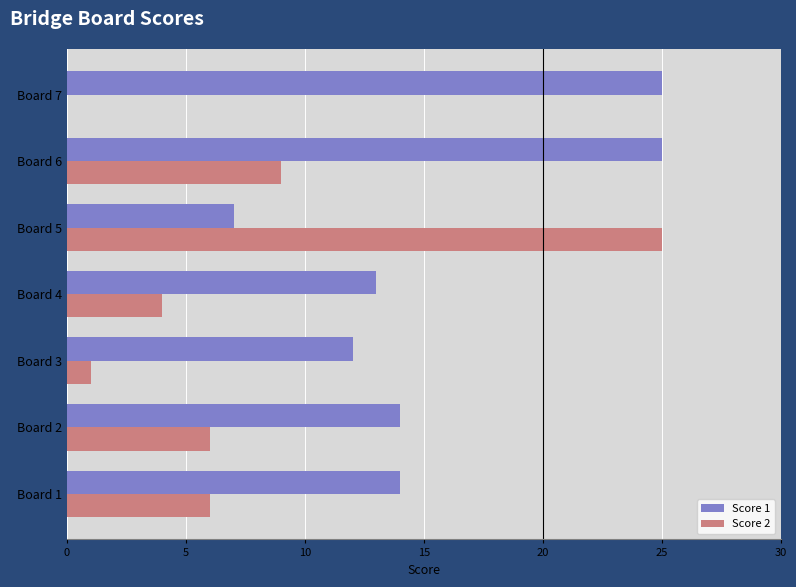

What is the highest value of the Score 1 series?

25